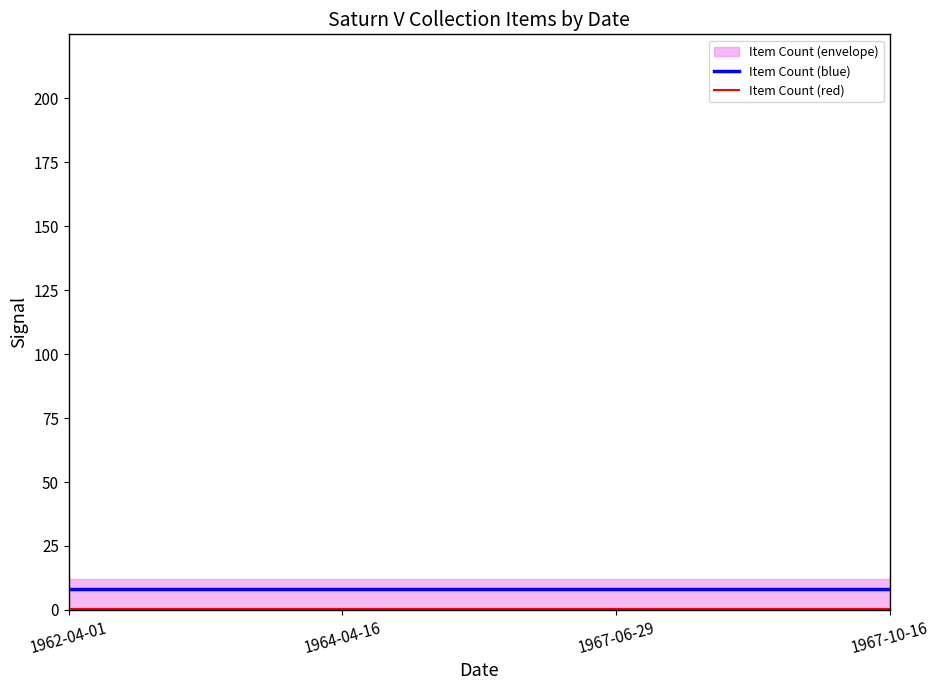

What is the highest value of the Item Count (blue) series?

8.0